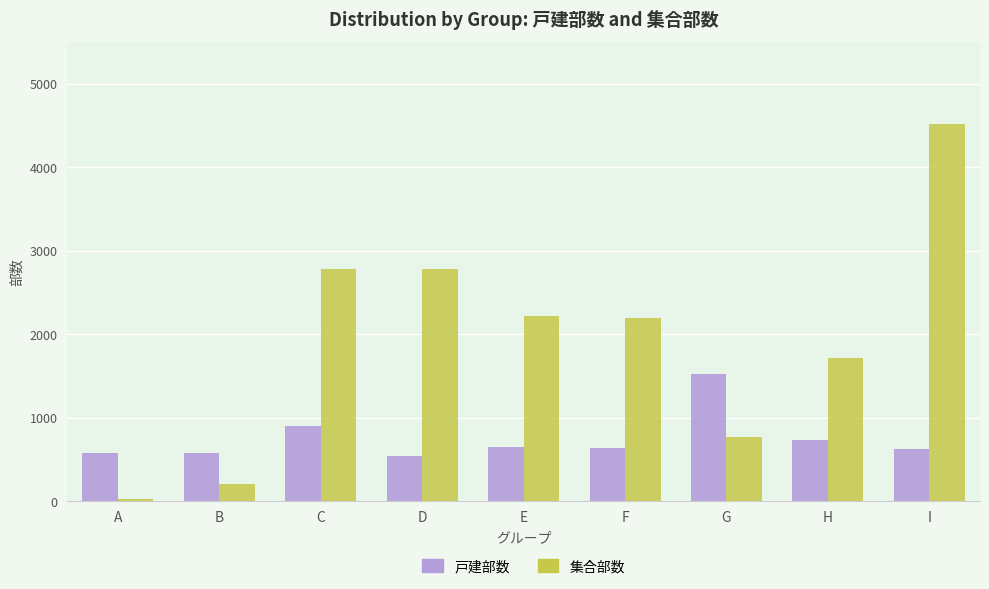

Rank the series by their average value, from lowest to highest.

戸建部数, 集合部数